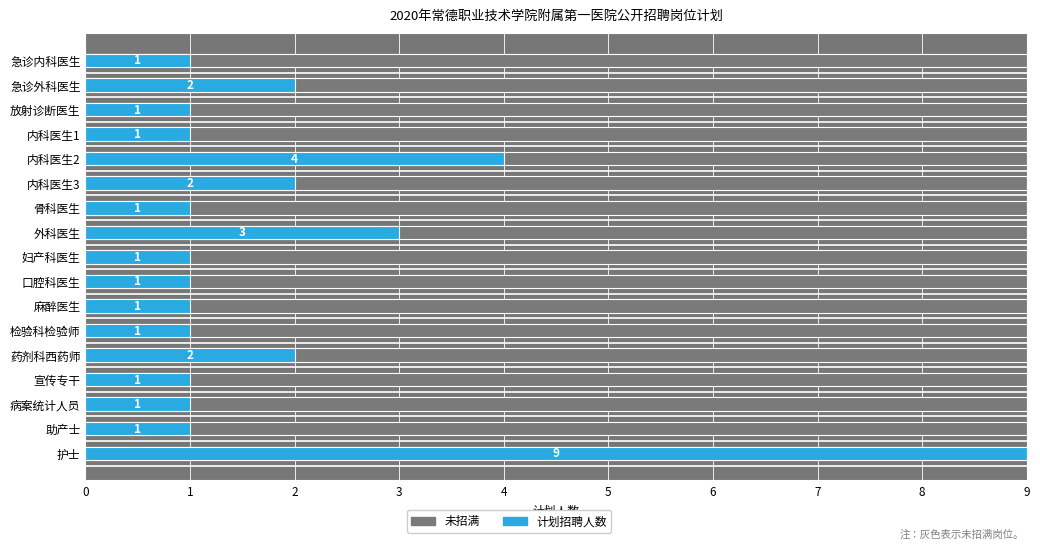

True or false: 计划招聘人数 has a value of 4.0 at 内科医生2.

True